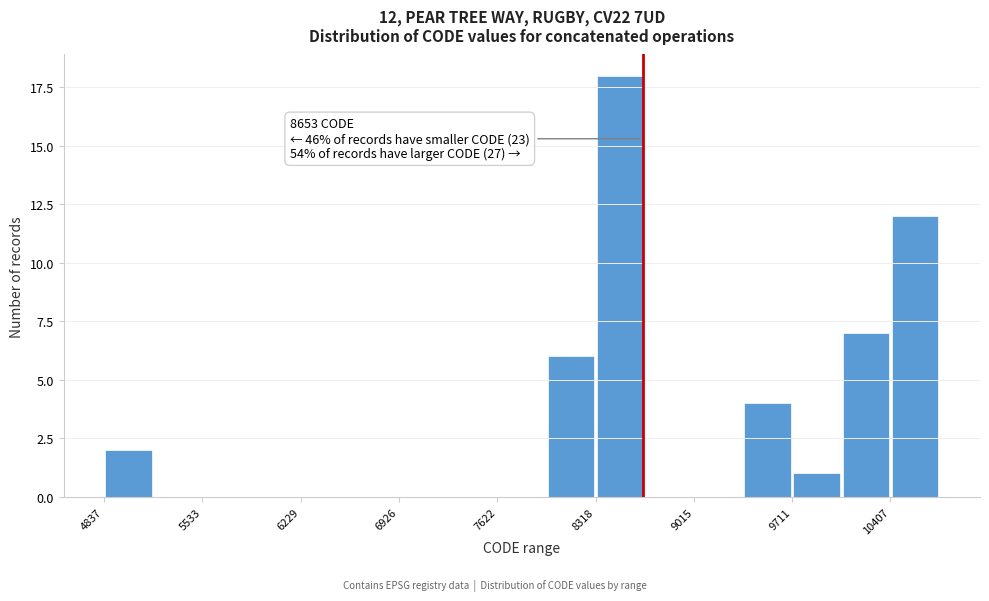

Around what value on the x-axis is the tallest bar? Give the approximate position of its centre, as read against the axis.

8500